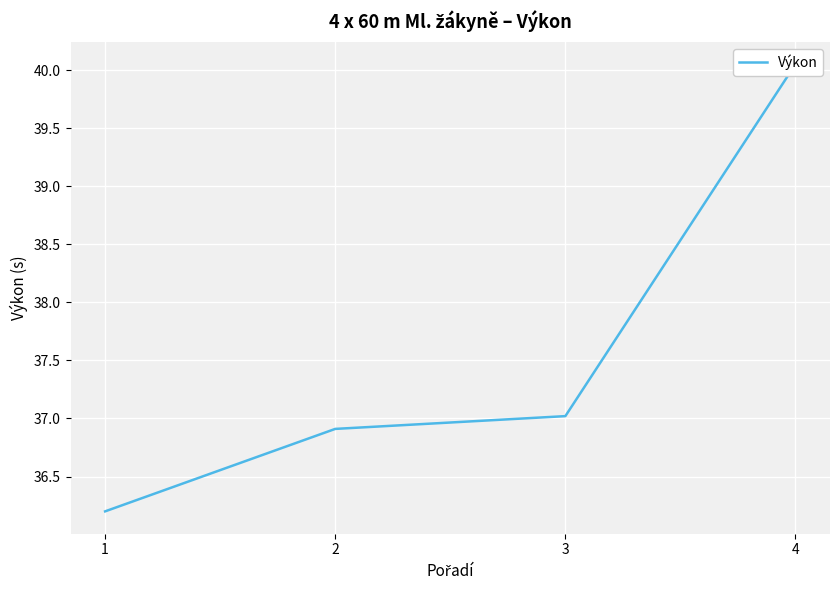

The chart shows a value of 36.2 at 1. True or false?

True